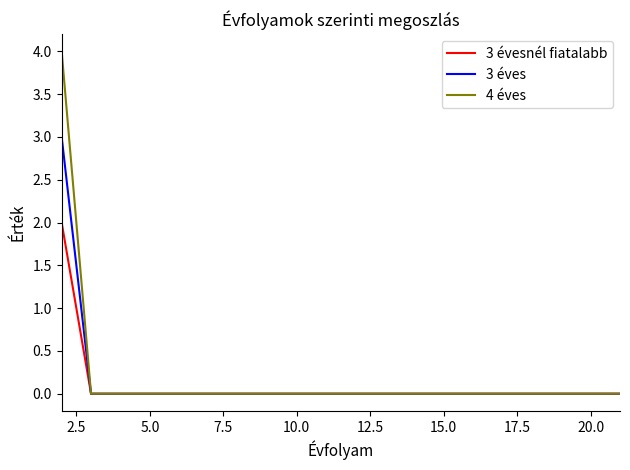

At how many categories does at least one series exceed 2?

1